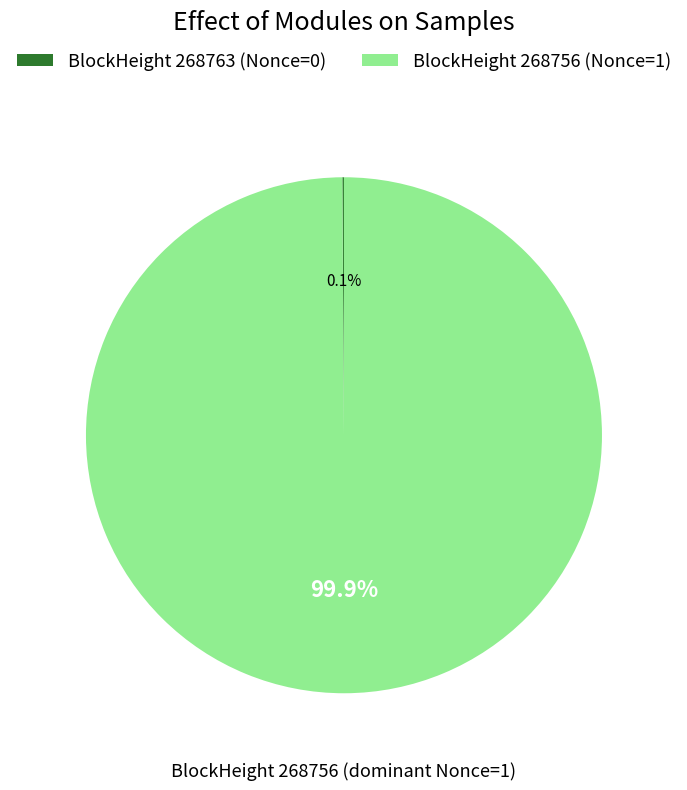

Does any single category account for the majority?

Yes